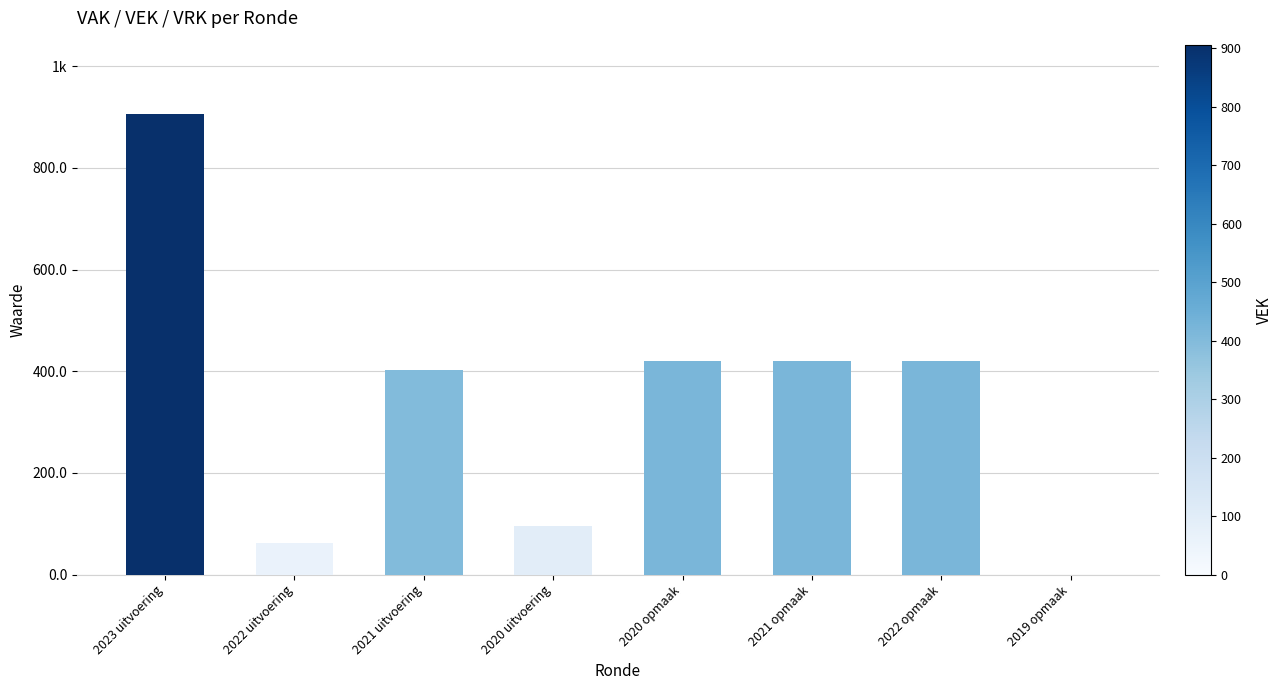

Are the bars horizontal?

No